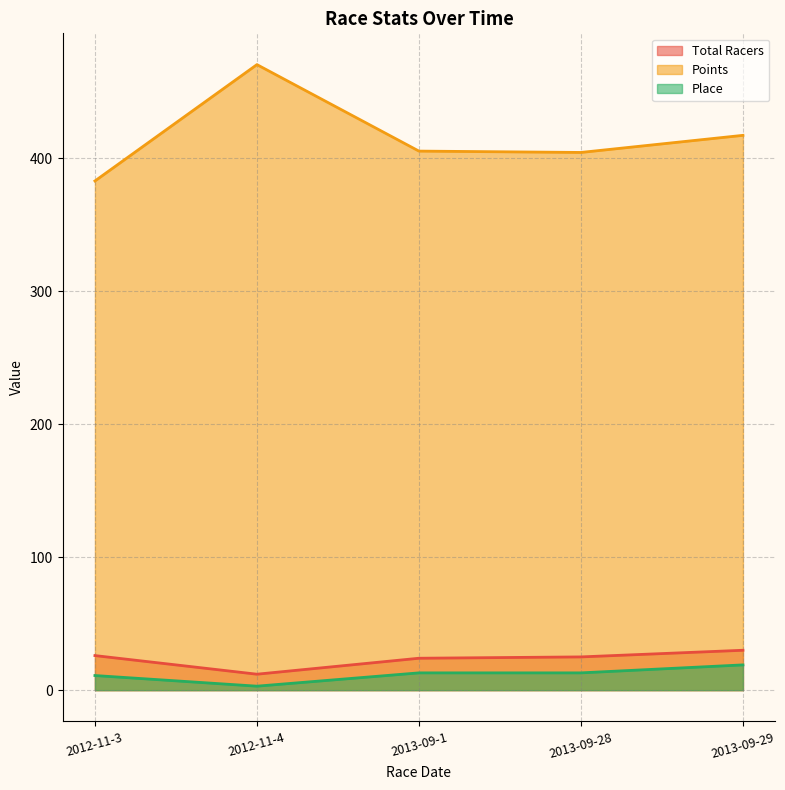

Which series has the largest range (max minus min)?

Points